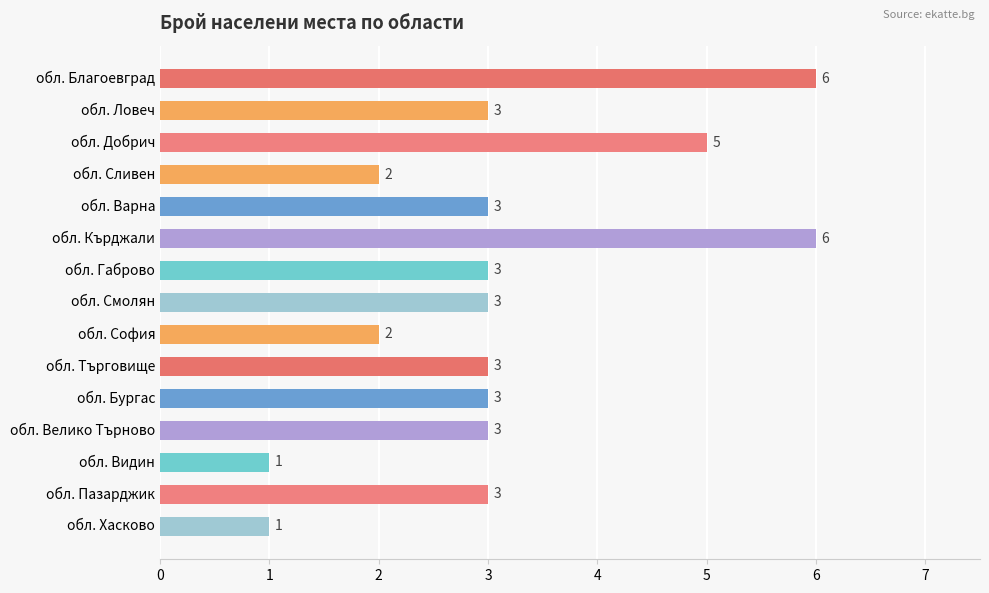

What is the difference between the maximum and minimum values?

5